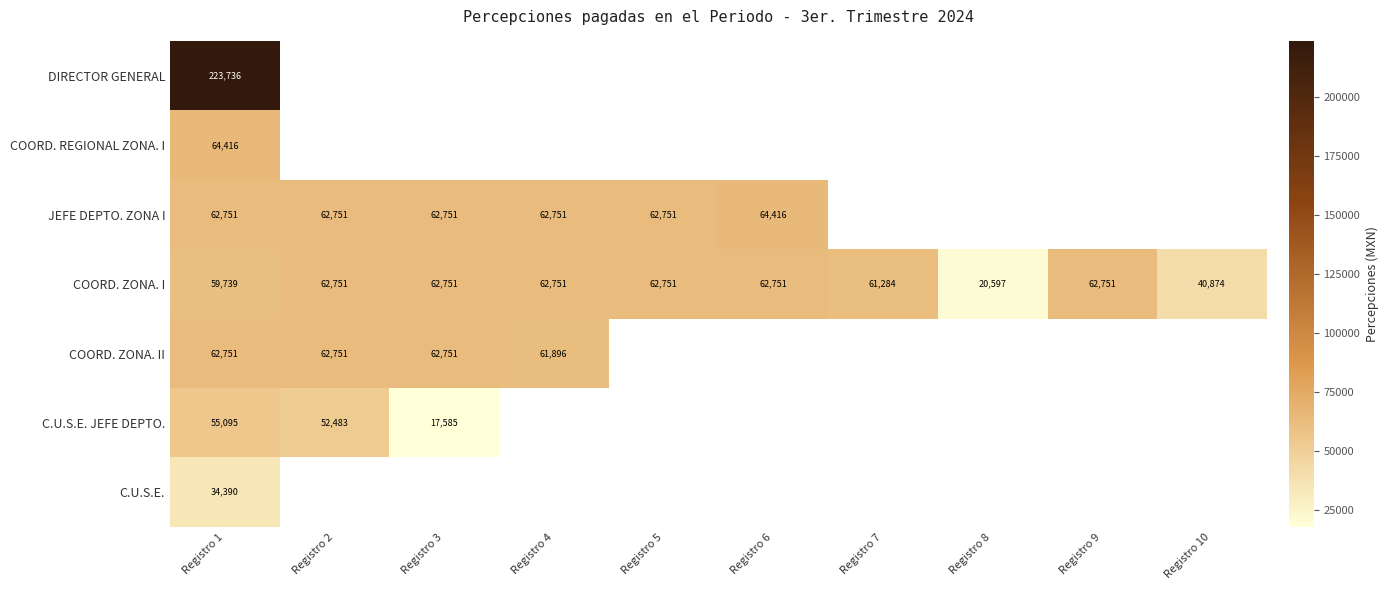

What is the total value across all series at Registro 10?

40874.0